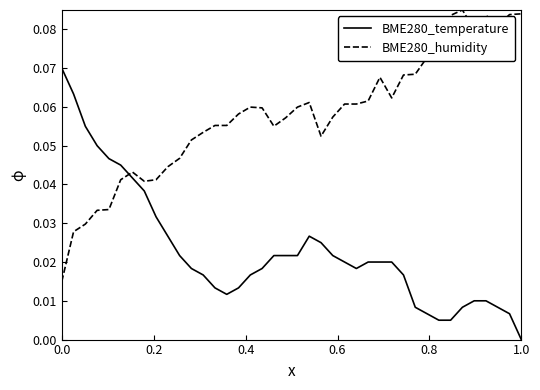

List the series in order of their peak value, lowest first.

BME280_temperature, BME280_humidity